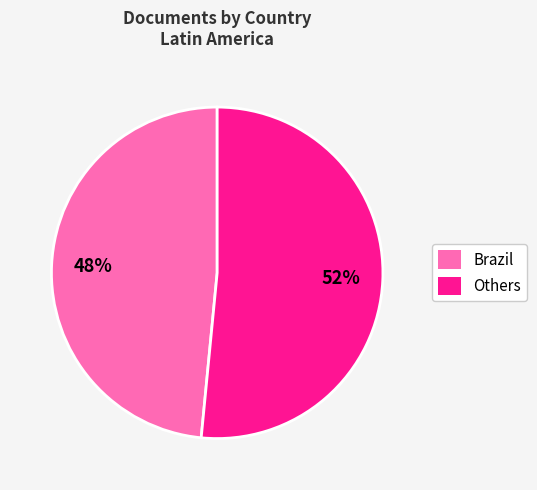

Approximately how many times larger is the value at Others compared to Brazil?

1.1